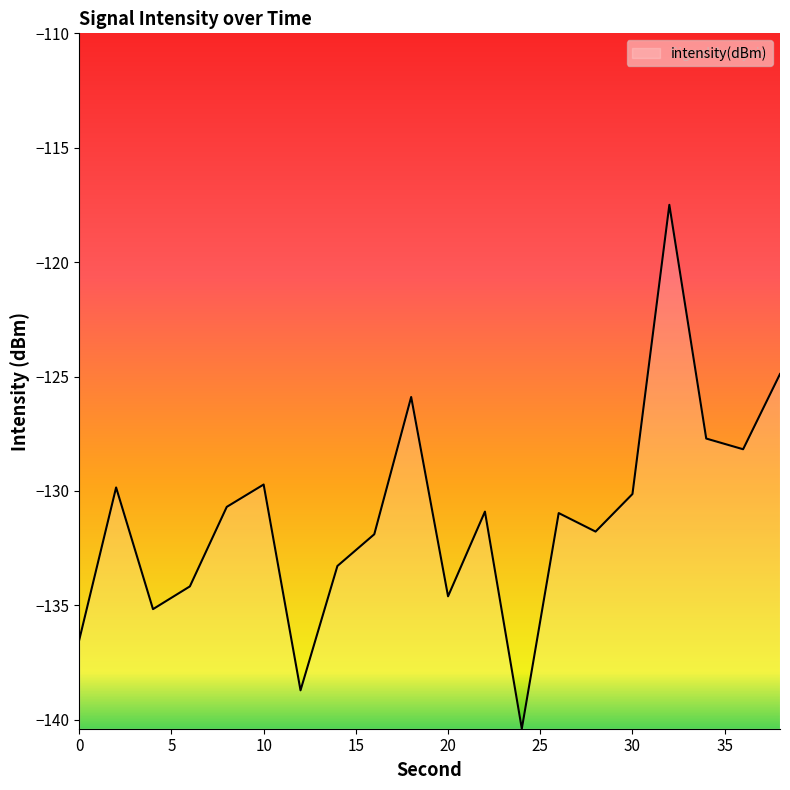

What is the minimum value shown in the chart?

-140.4